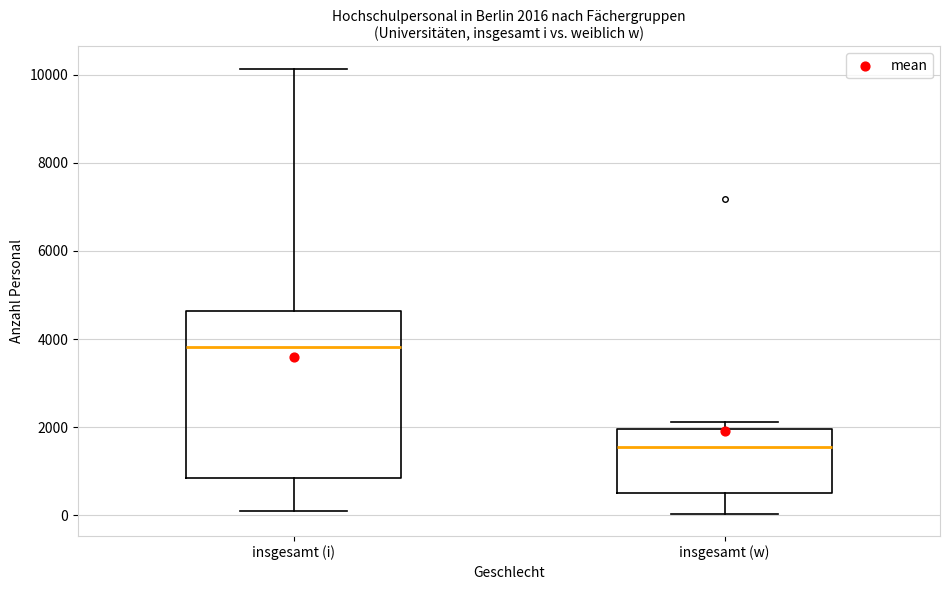

Which box has the lowest median line?

insgesamt (w)